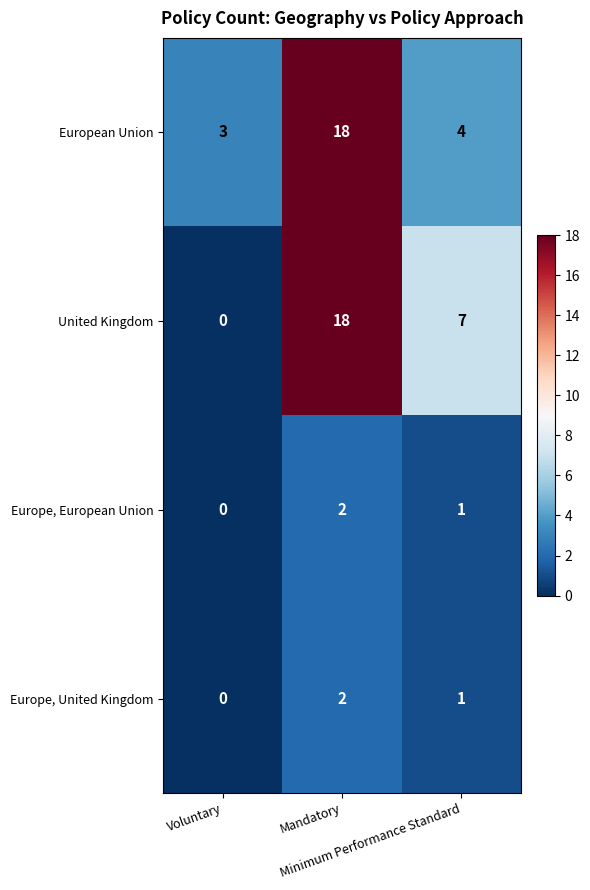

Which series has the widest spread of values?

United Kingdom